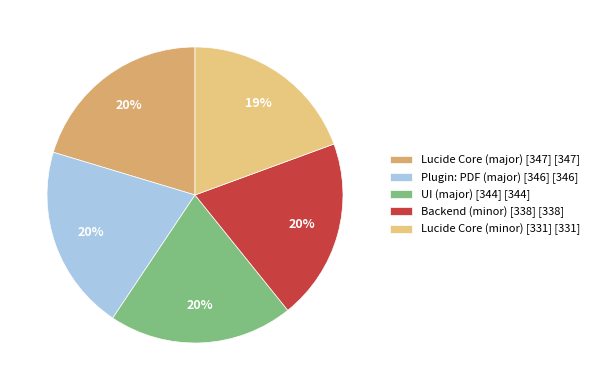

Which slice is the largest?

Lucide Core (major) [347]